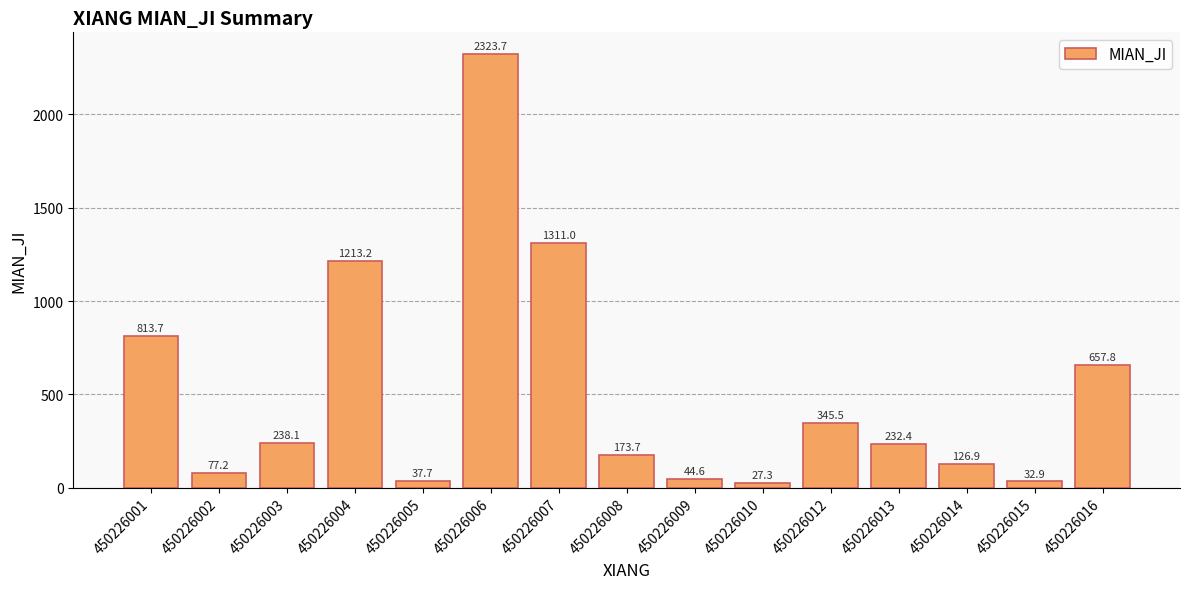

At which label does the data first exceed 232?

450226001